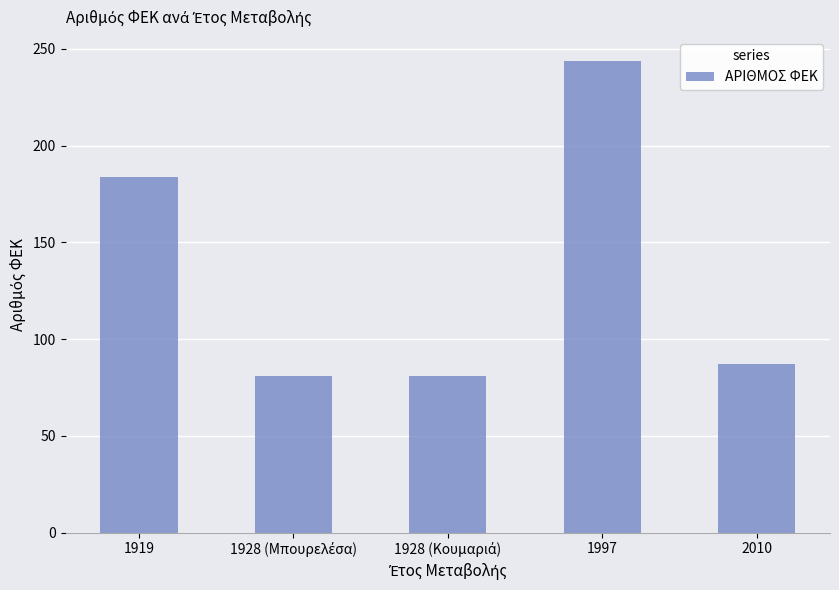

True or false: the data shows 244 at 1997.

True